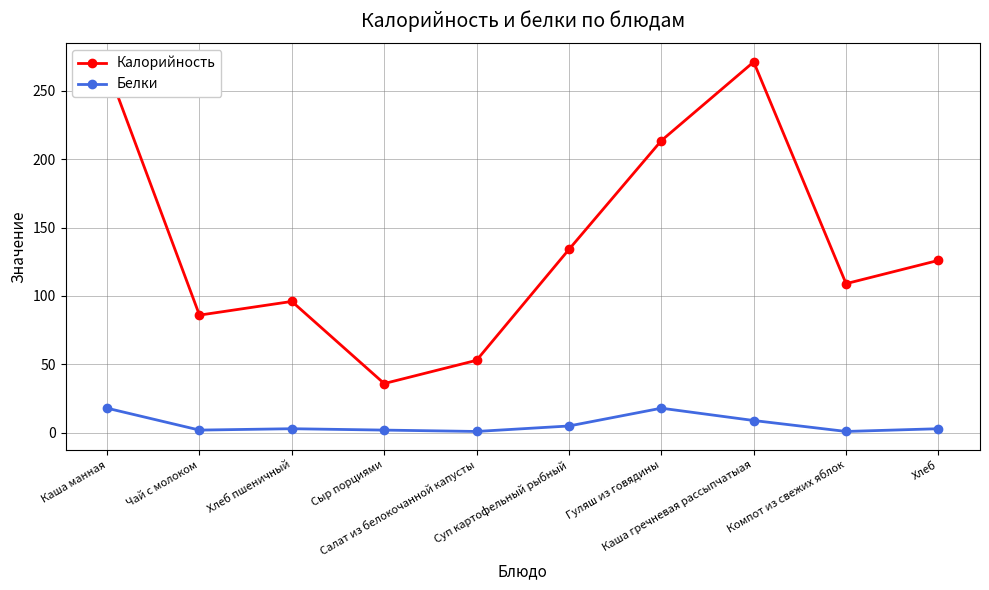

Which series has the largest range (max minus min)?

Калорийность